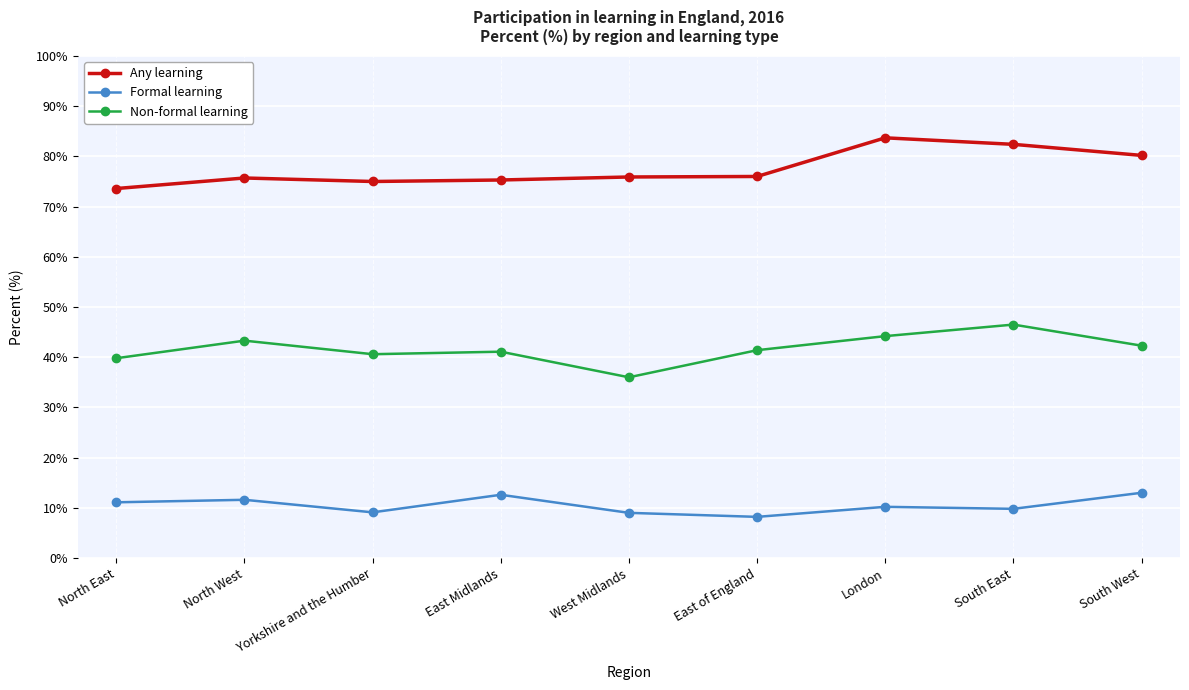

Is the value of Any learning at East of England greater than the value of Non-formal learning at South East?

Yes